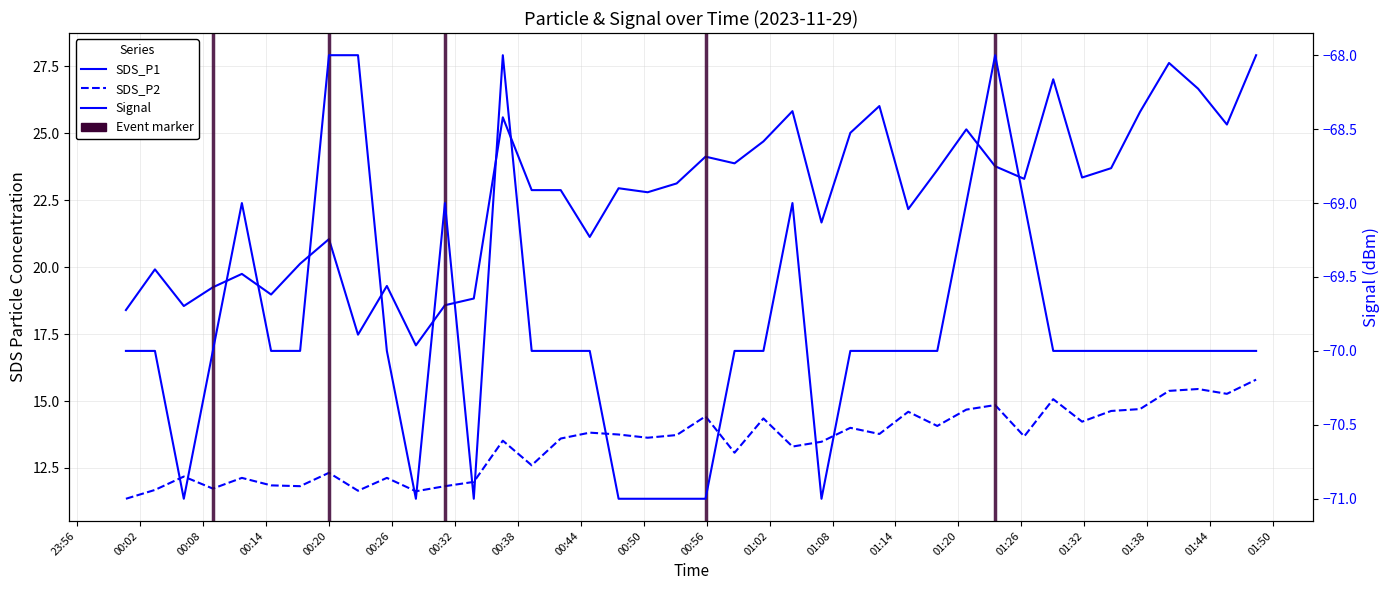

Is it true that Signal equals -68.0 at 00:38?

True